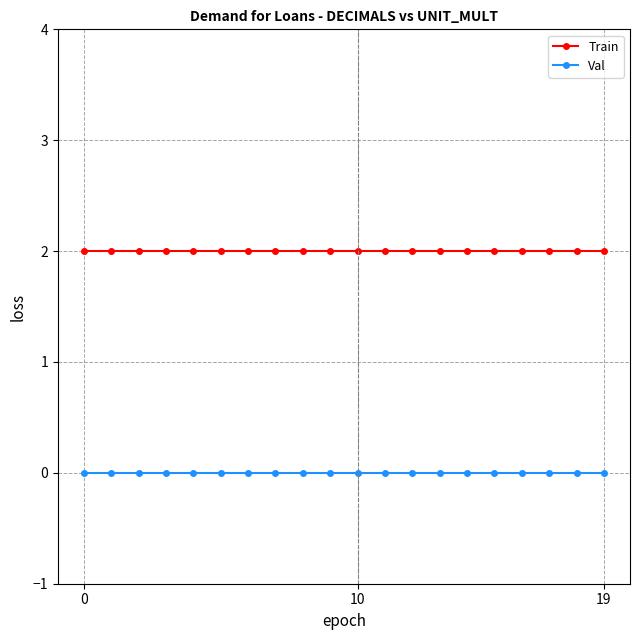

True or false: Train and Val intersect in this chart.

False